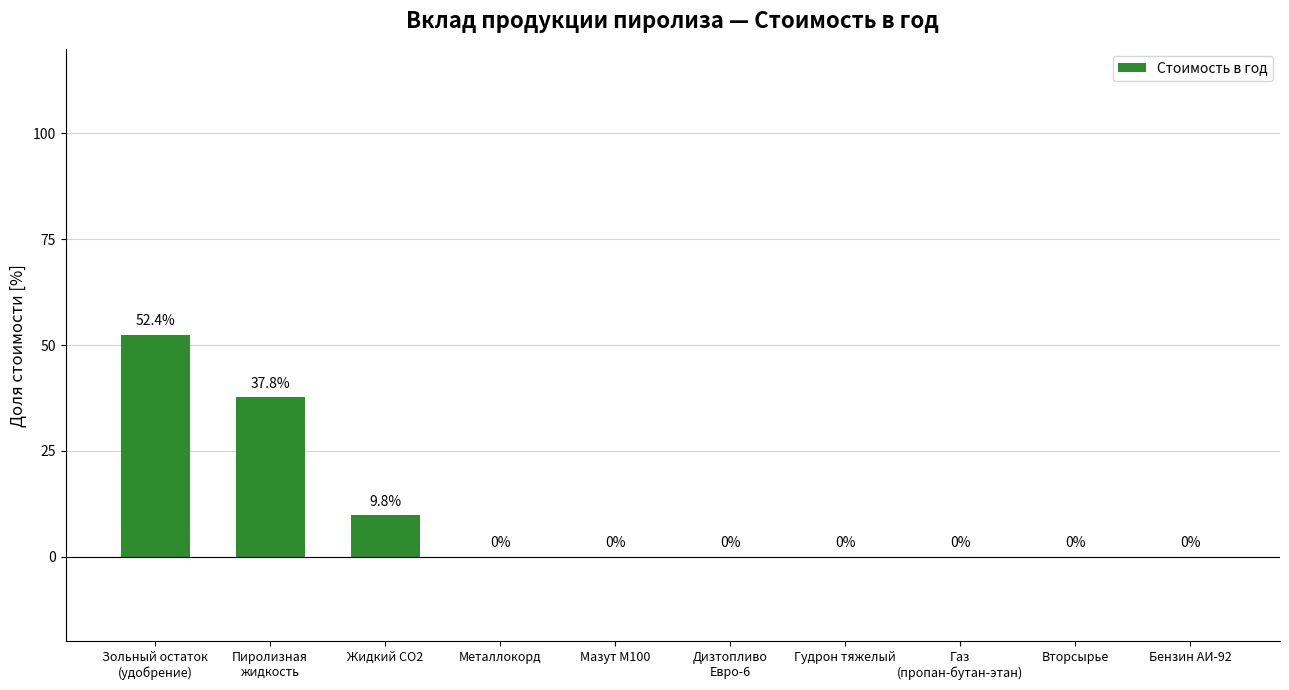

Are the bars horizontal?

No